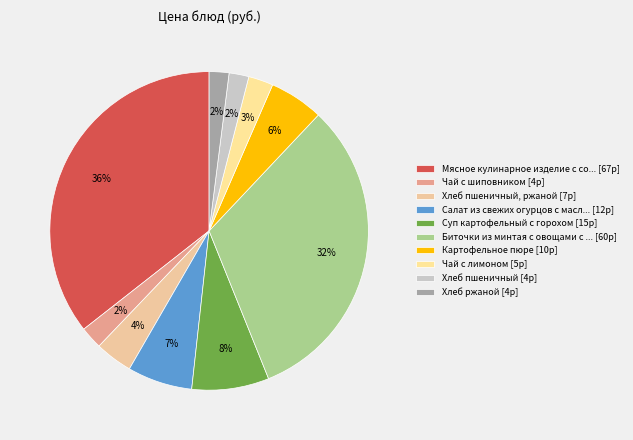

How many slices are in this pie chart?

10